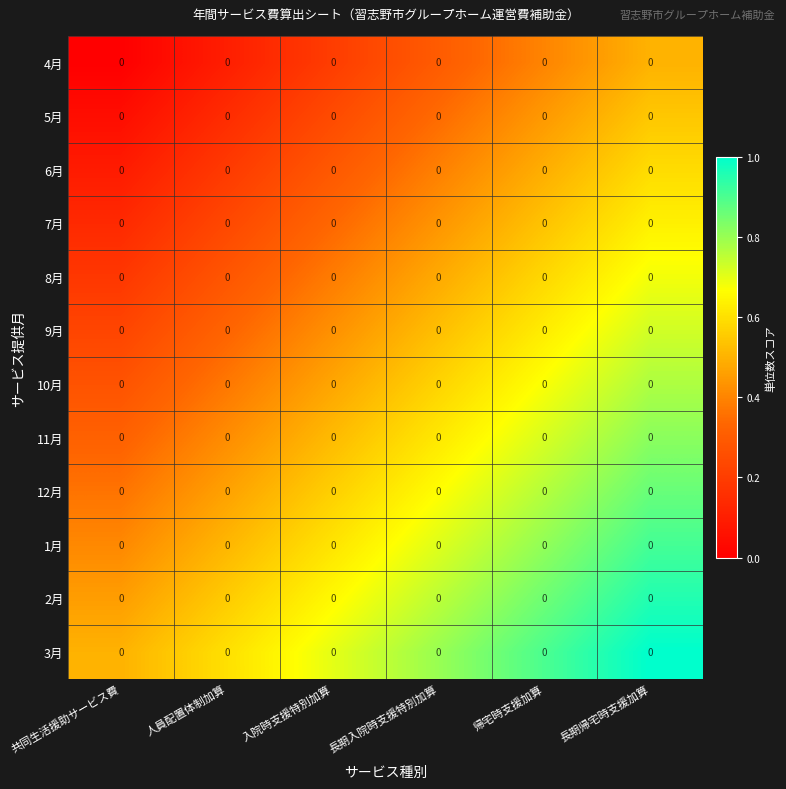

List the series in order of their peak value, lowest first.

4月, 5月, 6月, 7月, 8月, 9月, 10月, 11月, 12月, 1月, 2月, 3月